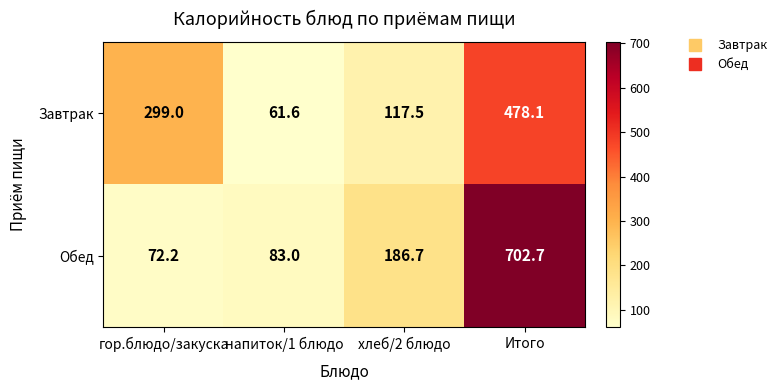

True or false: Завтрак has a value of 117.5 at хлеб/2 блюдо.

True